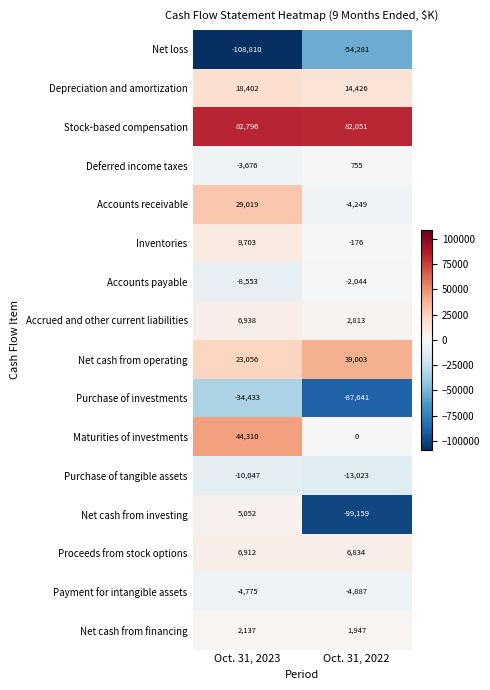

What is the approximate value of Purchase of tangible assets at Oct. 31, 2022, to the nearest 10?

-13020